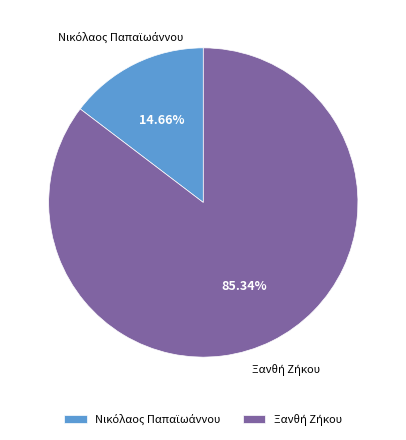

Is there any slice that represents more than half of the pie?

Yes